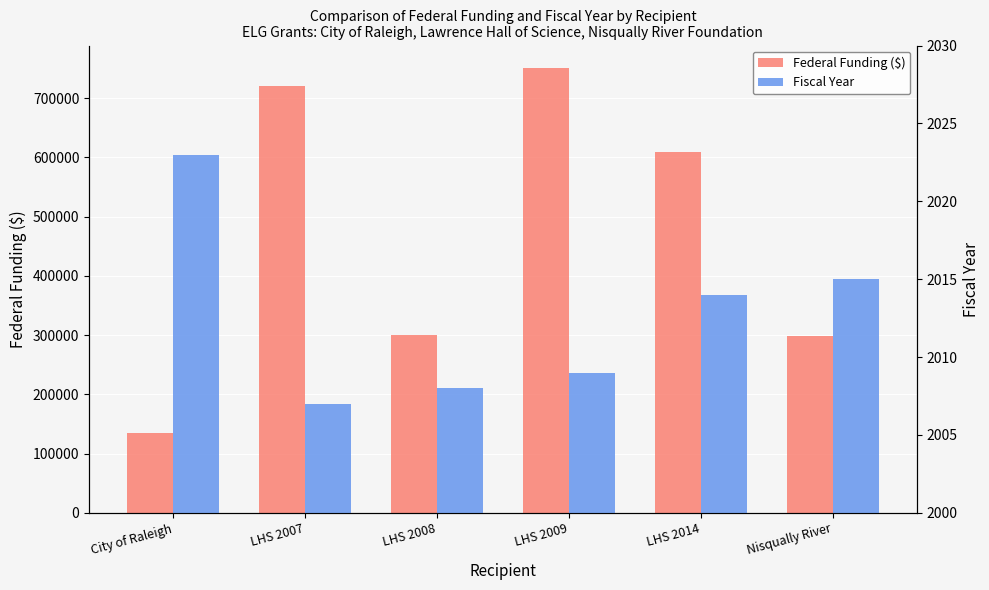

What is the value of the Fiscal Year bar at the 2nd from the left?

2007